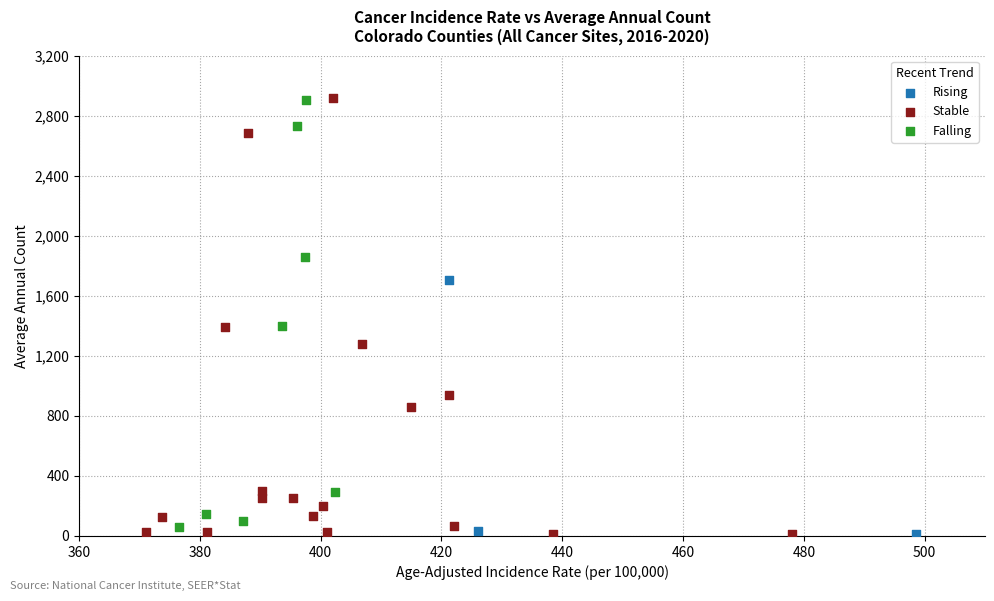

Which series has the largest Y range (max minus min)?

Stable